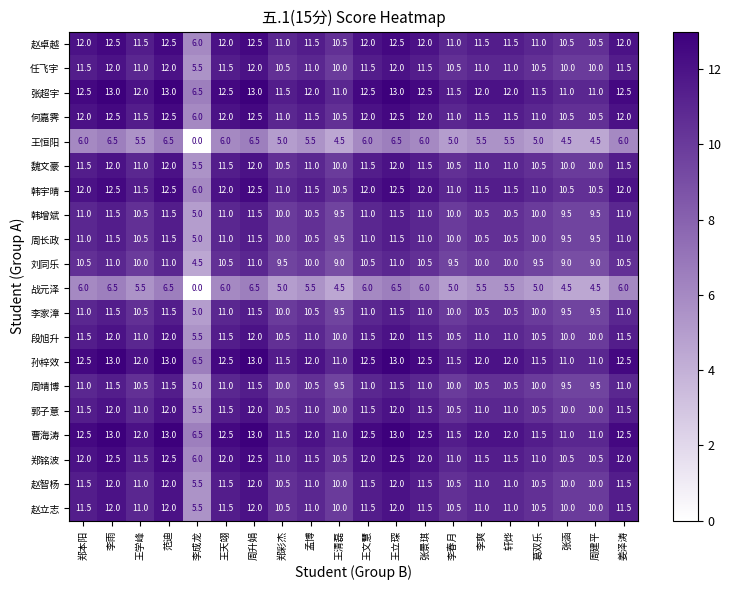

What is the difference between the highest and lowest values at 姜泽涛?

6.5